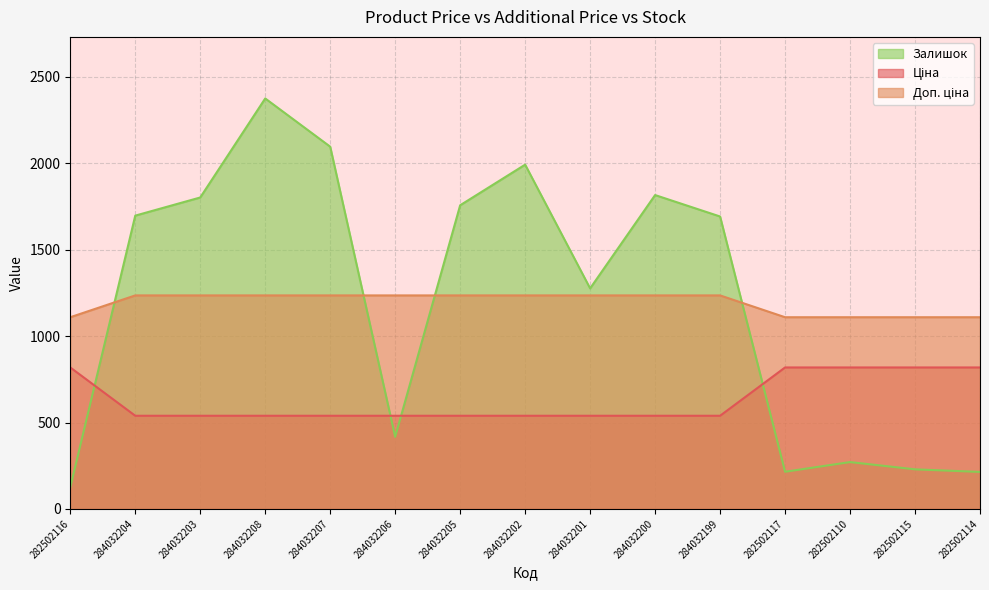

Which series has the largest range (max minus min)?

Залишок